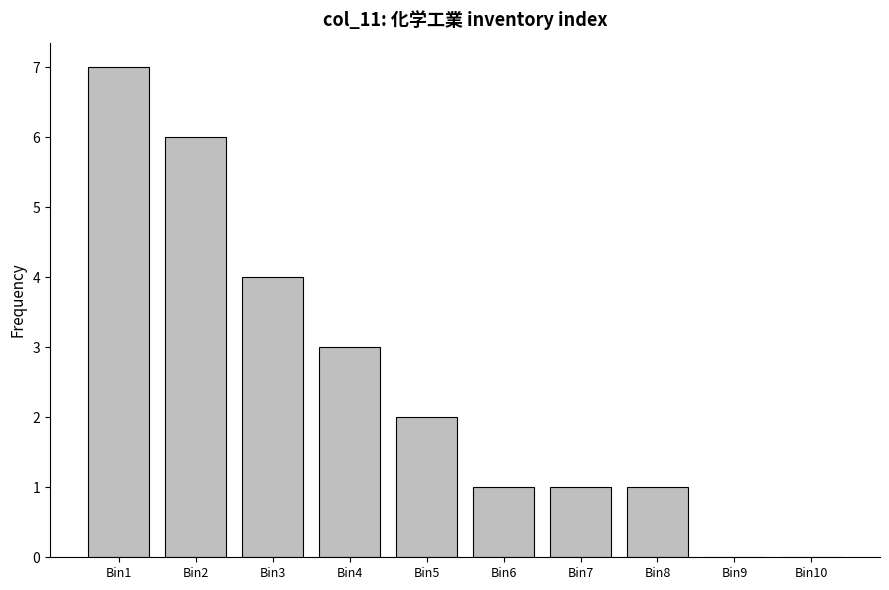

Reading left to right, what are all the values shown in this chart?

Bin1=7	Bin2=6	Bin3=4	Bin4=3	Bin5=2	Bin6=1	Bin7=1	Bin8=1	Bin9=0	Bin10=0